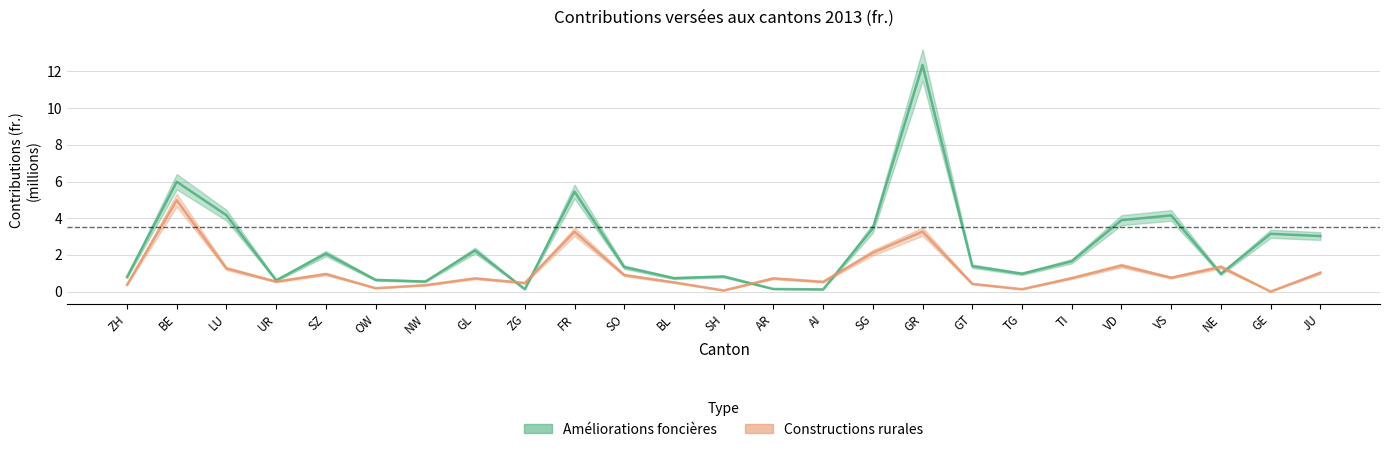

What is the total value across all series at BE?

11.0